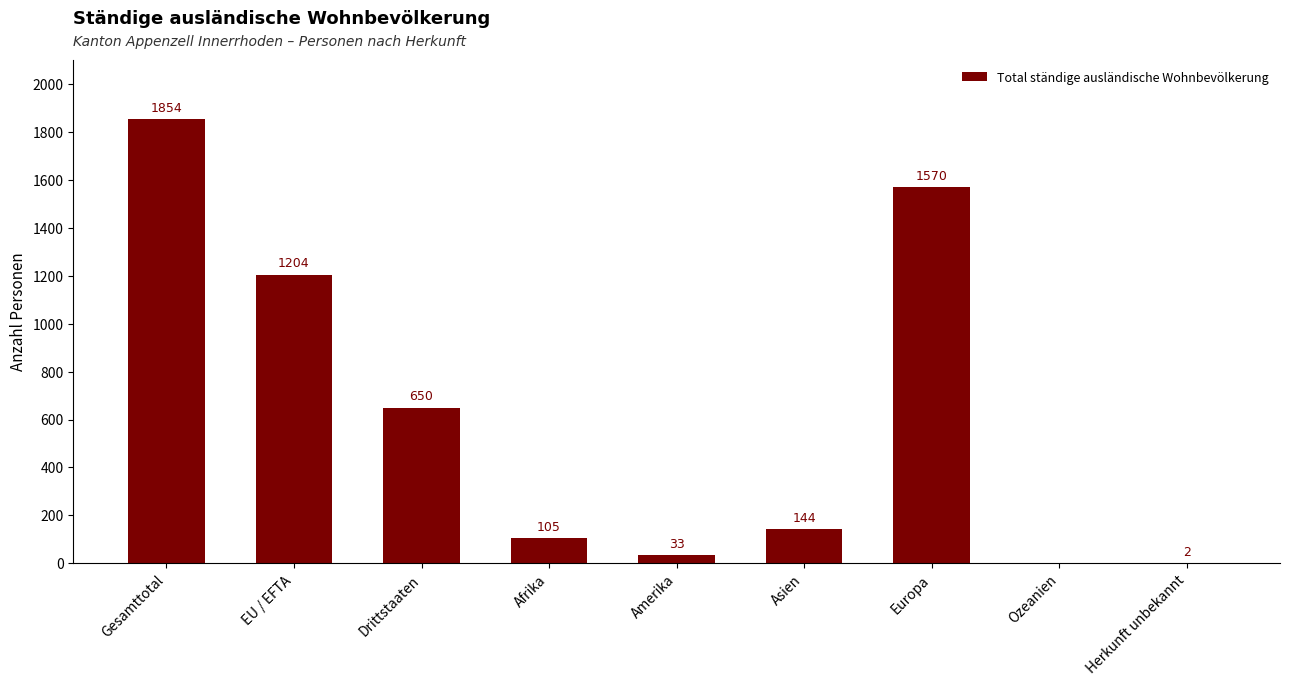

True or false: the data shows 2 at Herkunft unbekannt.

True